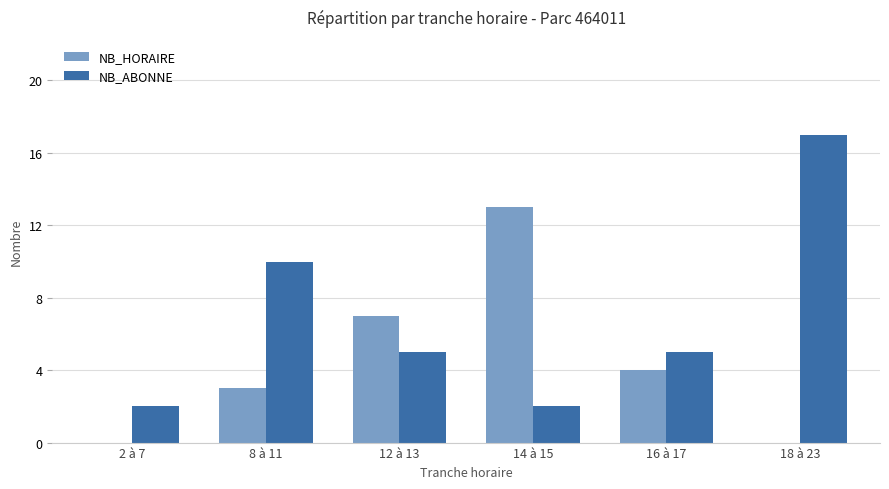

Read the NB_ABONNE value at 16 à 17.

5